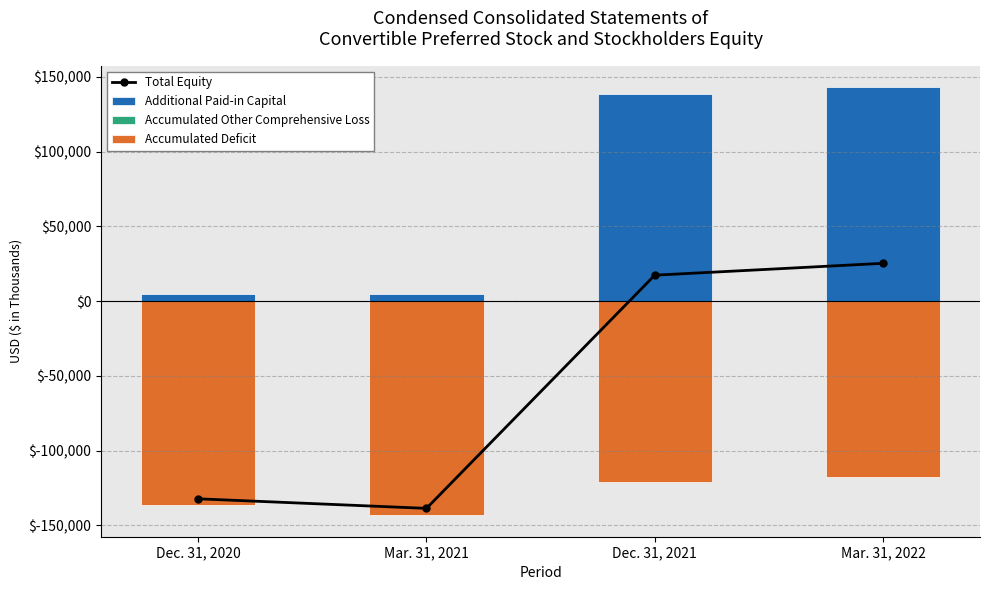

Reading left to right, transcribe all the data shown in this chart.

Total Equity: Dec. 31, 2020=-132245	Mar. 31, 2021=-138639	Dec. 31, 2021=17284	Mar. 31, 2022=25234
Additional Paid-in Capital: Dec. 31, 2020=4454	Mar. 31, 2021=4642	Dec. 31, 2021=138181	Mar. 31, 2022=143112
Accumulated Other Comprehensive Loss: Dec. 31, 2020=0	Mar. 31, 2021=0	Dec. 31, 2021=0	Mar. 31, 2022=-50
Accumulated Deficit: Dec. 31, 2020=-136699	Mar. 31, 2021=-143281	Dec. 31, 2021=-120901	Mar. 31, 2022=-117832